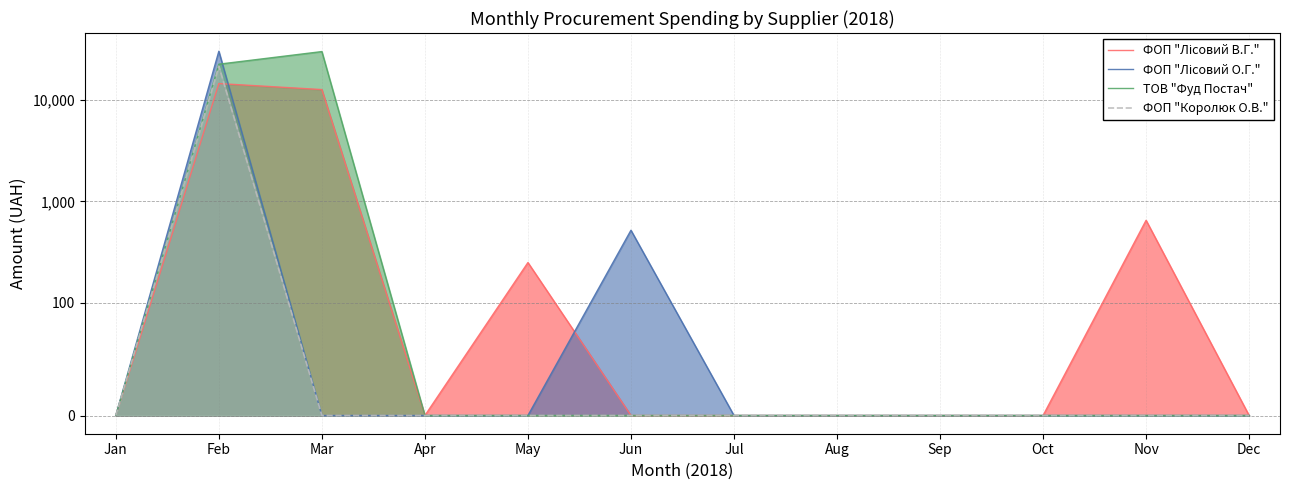

True or false: ТОВ "Фуд Постач" and ФОП "Лісовий В.Г." cross at least once.

False